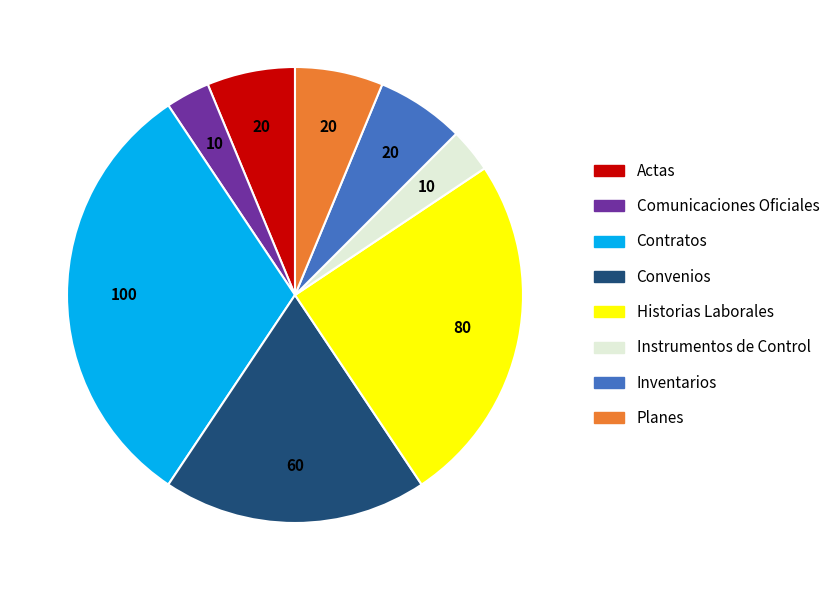

Does any single category account for the majority?

No